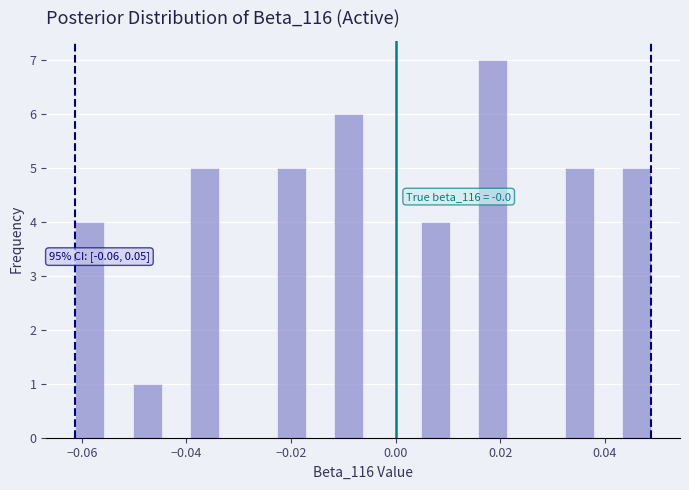

Around what value on the x-axis is the tallest bar? Give the approximate position of its centre, as read against the axis.

0.018